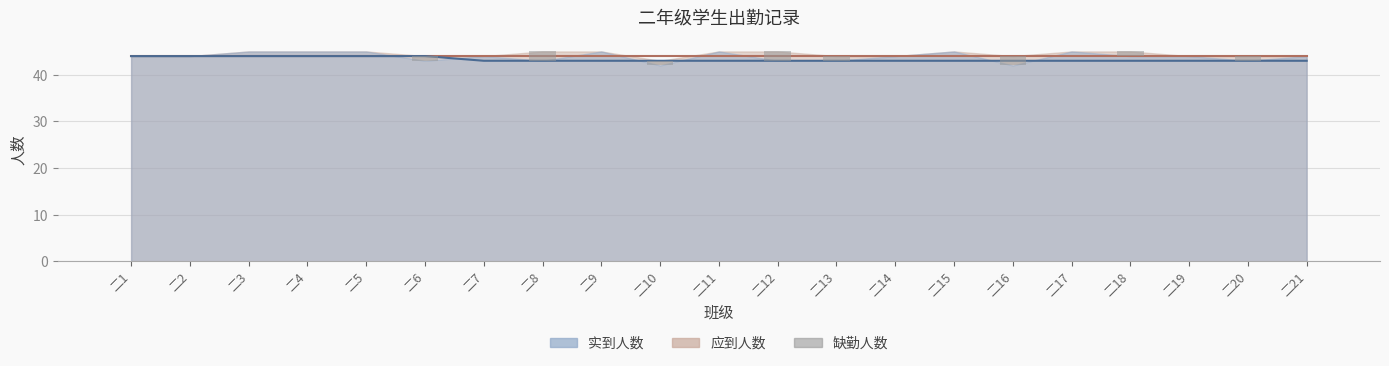

Reading left to right, what are all the values shown in this chart?

二1=0	二2=0	二3=0	二4=0	二5=0	二6=1	二7=0	二8=2	二9=0	二10=1	二11=0	二12=2	二13=1	二14=0	二15=0	二16=2	二17=0	二18=1	二19=0	二20=1	二21=0